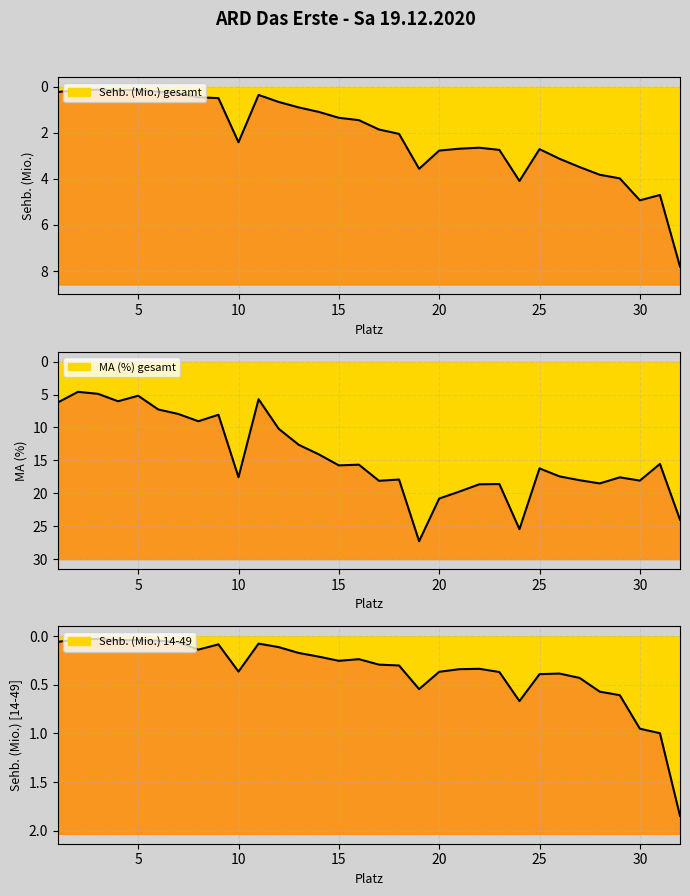

Between 1 and 4, which is larger?

1